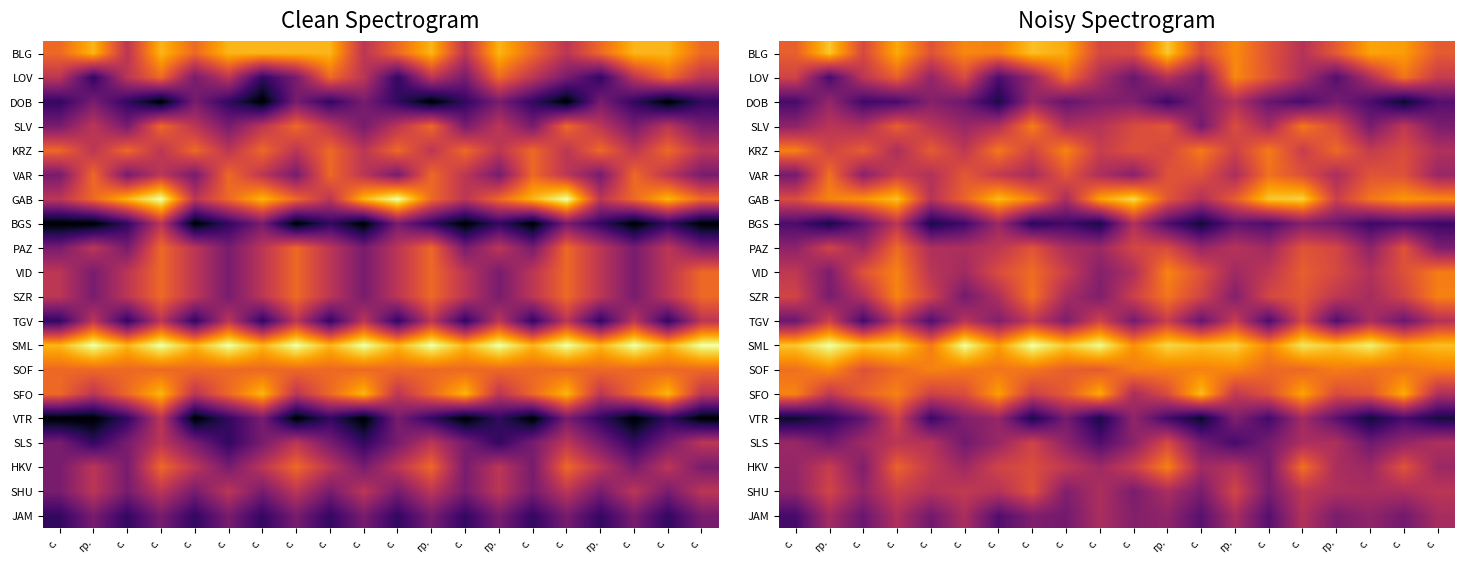

The value of BLG at с. is 5.5. True or false?

False